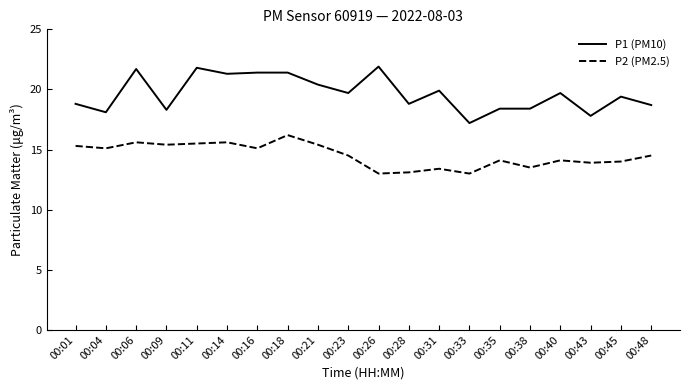

Where is the first local minimum for P2 (PM2.5)?

00:04